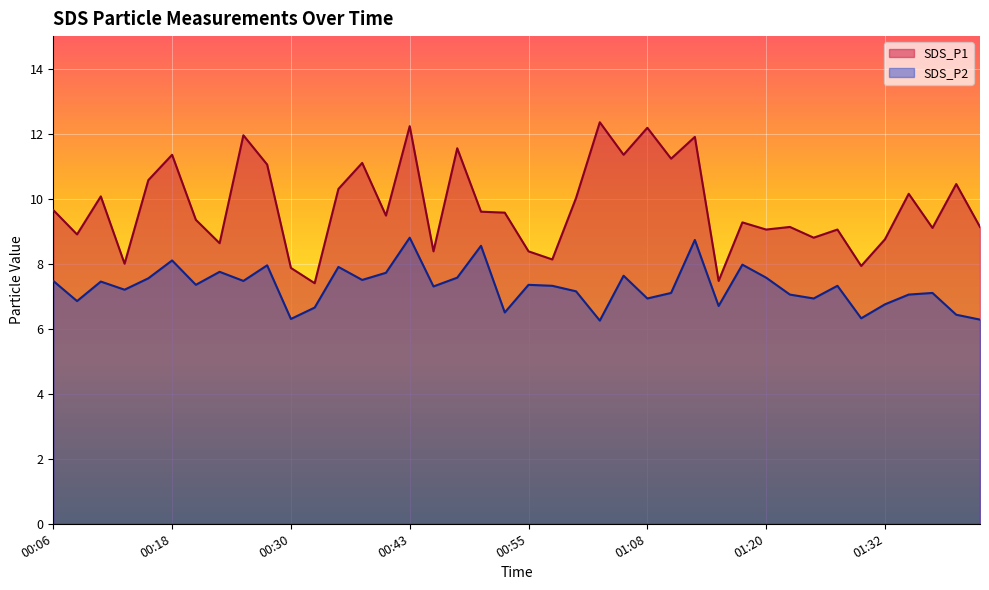

Reading left to right, extract all data points from this chart.

SDS_P1: 9.7	8.9	10.1	8.0	10.6	11.3	9.3	8.6	11.9	11.1	7.9	7.4	10.3	11.1	9.5	12.2	8.4	11.6	9.6	9.6	8.4	8.1	10.0	12.3	11.3	12.2	11.2	11.9	7.5	9.3	9.1	9.1	8.8	9.1	7.9	8.8	10.2	9.1	10.4	9.1
SDS_P2: 7.5	6.8	7.5	7.2	7.5	8.1	7.3	7.8	7.5	8.0	6.3	6.7	7.9	7.5	7.7	8.8	7.3	7.6	8.6	6.5	7.3	7.3	7.2	6.2	7.6	6.9	7.1	8.7	6.7	8.0	7.6	7.0	6.9	7.3	6.3	6.8	7.0	7.1	6.4	6.3